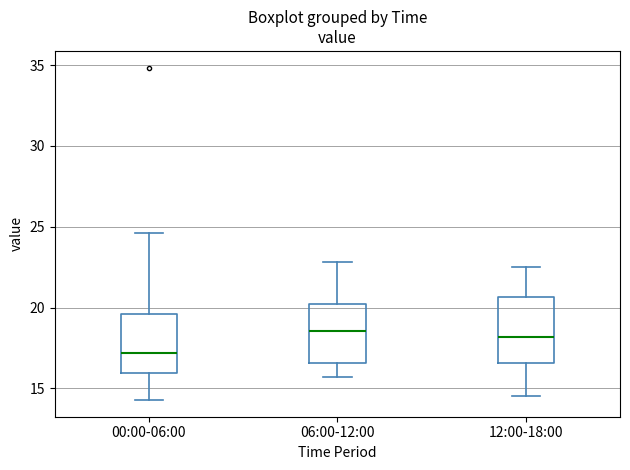

Reading left to right, read every box against the y-axis: the position of its median line, the range the box covers, and the ends of its whiskers. The values are not printed on the chart, so give them approximately, as read against the axis.

00:00-06:00: median 17.0, box 16.0 to 19.5, whiskers 14.5 to 24.5
06:00-12:00: median 18.5, box 16.5 to 20.0, whiskers 15.5 to 23.0
12:00-18:00: median 18.0, box 16.5 to 20.5, whiskers 14.5 to 22.5